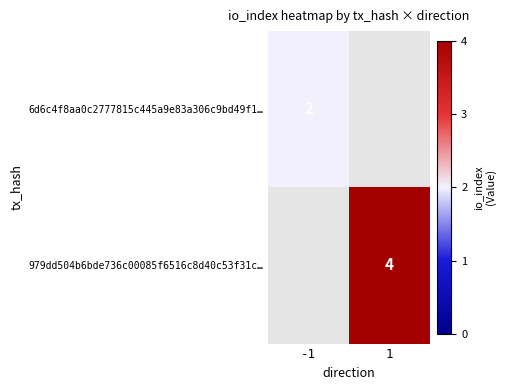

True or false: 979dd504b6bde736c00085f6516c8d40c53f31c… has a value of 5.6 at 1.

False